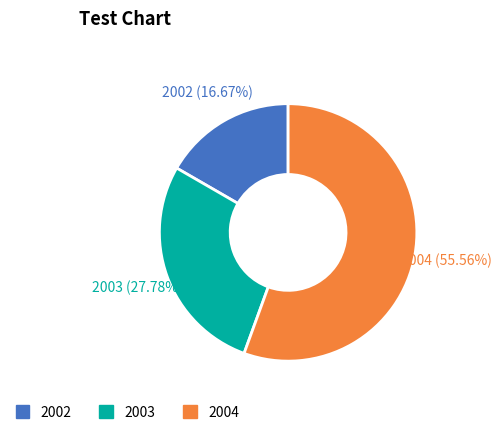

How many slices are in this pie chart?

3